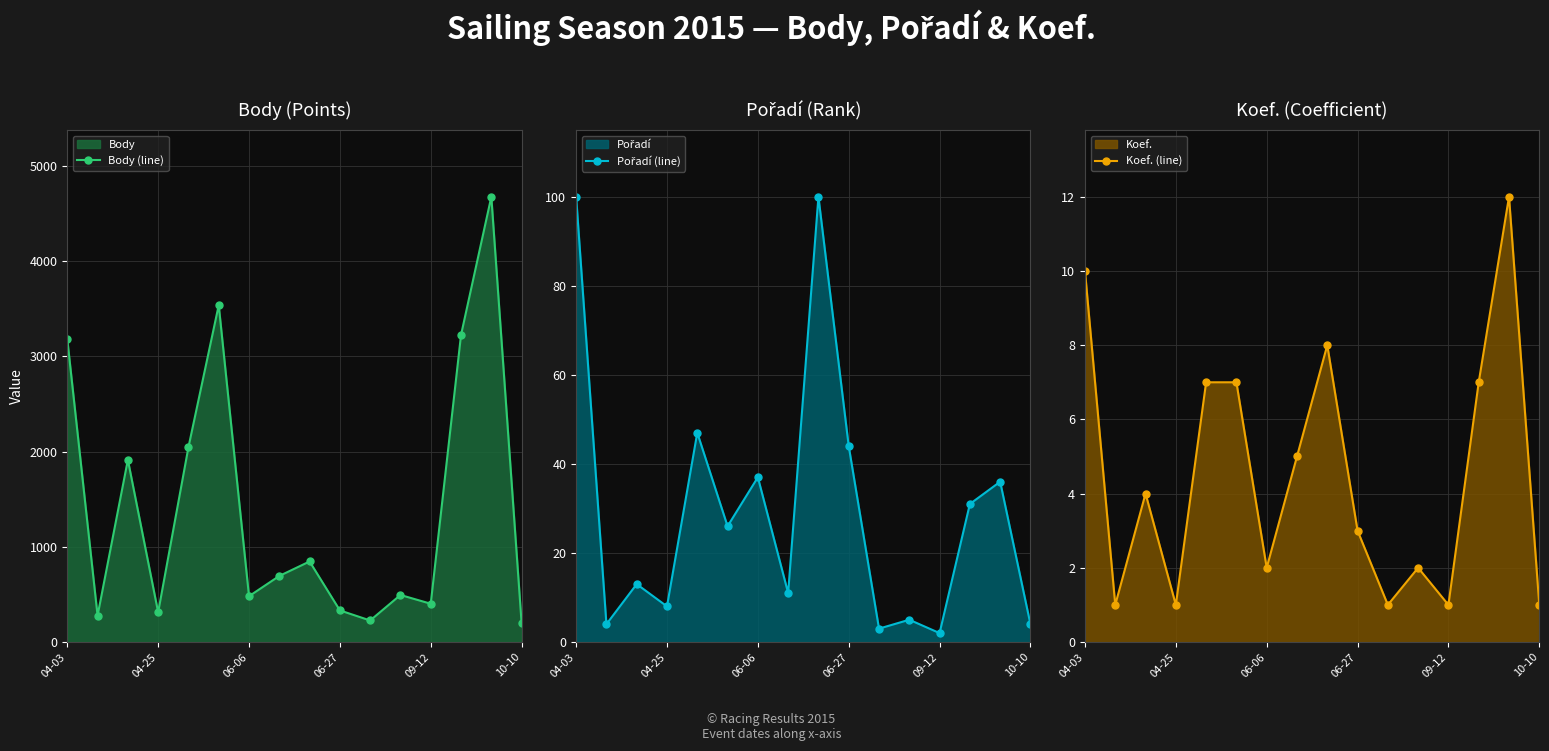

What are all the series names shown in the legend?

Body (line), Pořadí (line), Koef. (line)